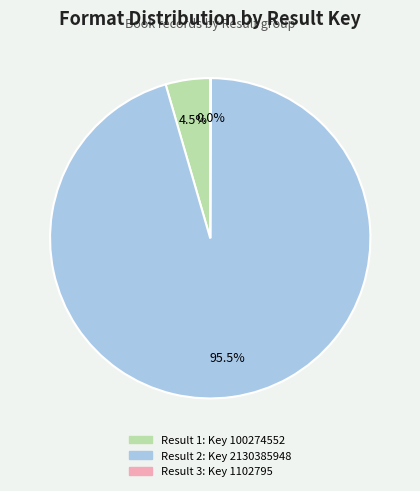

Does any single category account for the majority?

Yes